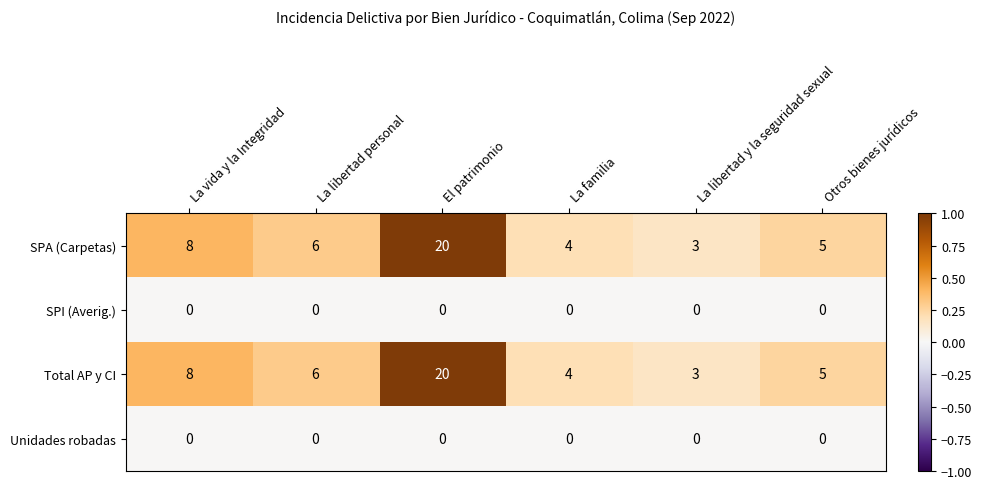

What is the difference between the maximum and minimum values in the SPA (Carpetas) series?

17